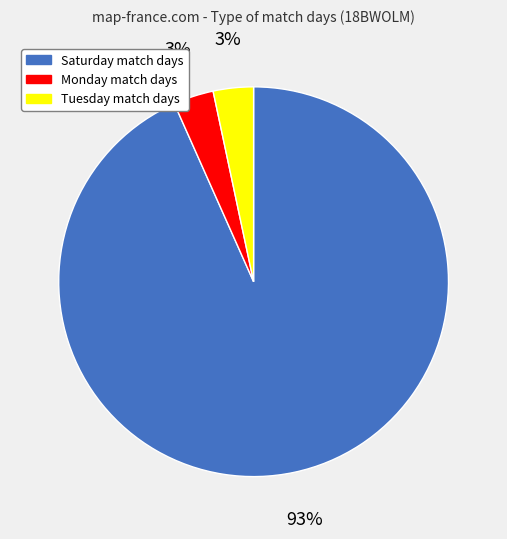

Is there any slice that represents more than half of the pie?

Yes